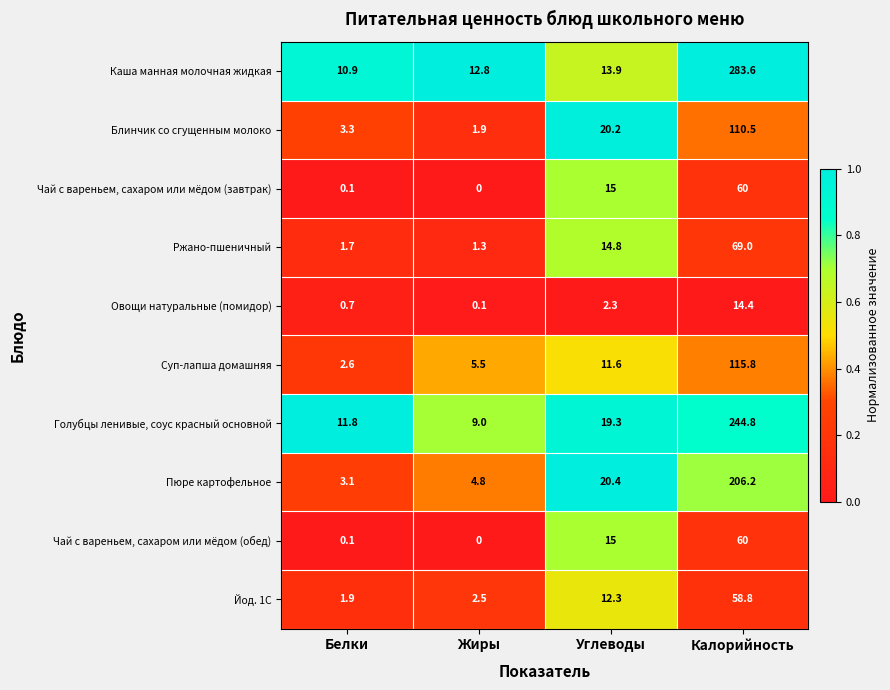

At which category is the sum across all series the highest?

Калорийность